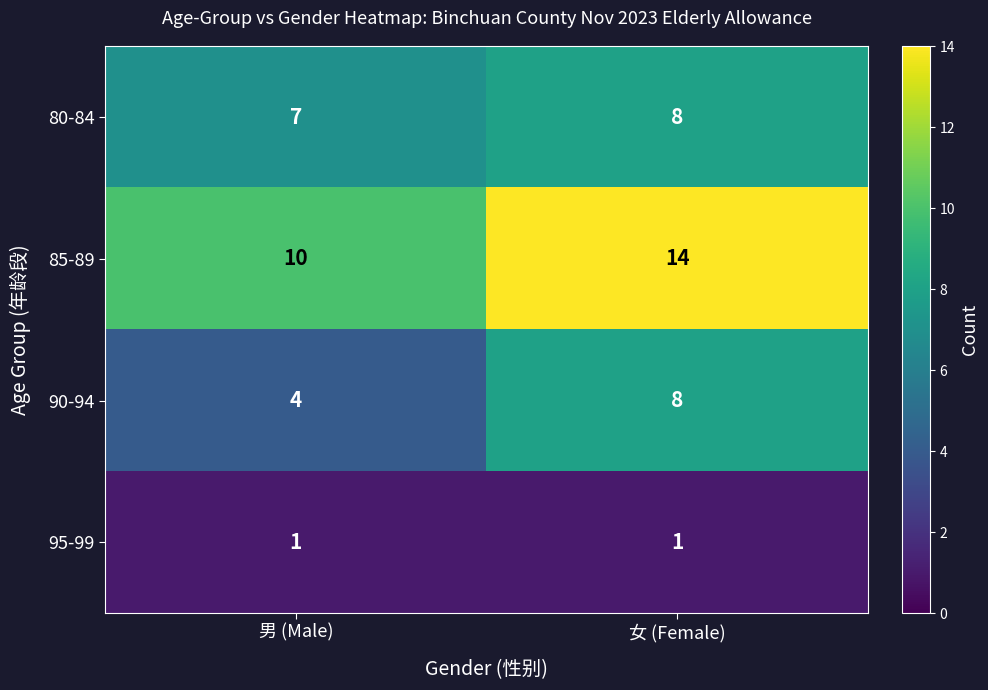

Which category has the highest value across all series?

女 (Female)